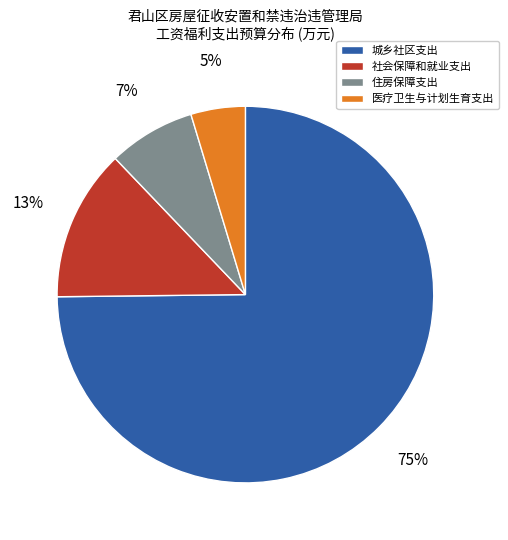

To the nearest percent, what portion does 社会保障和就业支出 represent?

13%